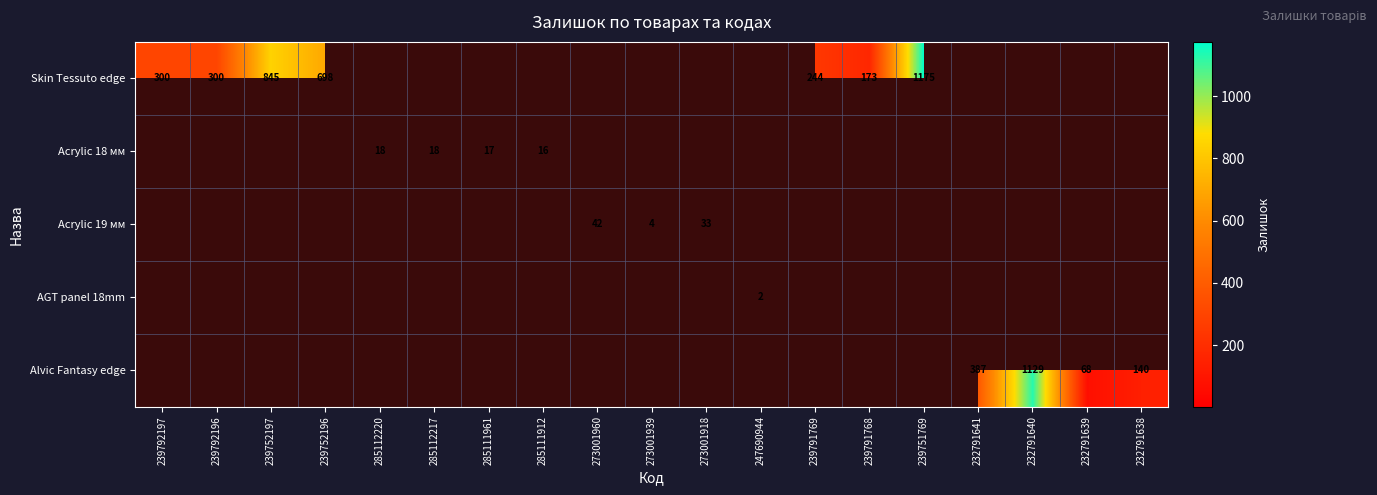

The value of Acrylic 19 мм at 273001918 is 33. True or false?

True